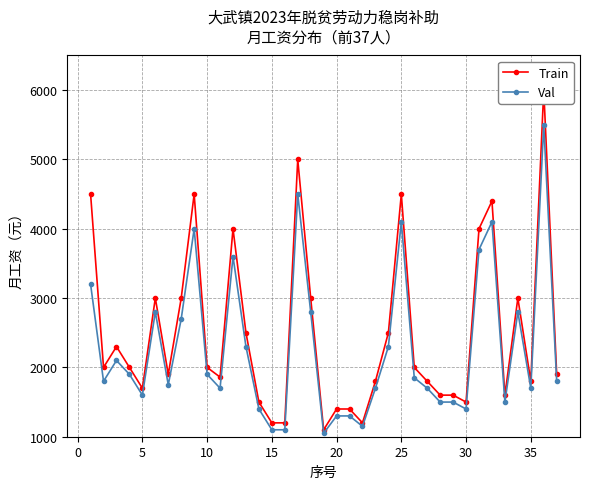

How many interior local valleys does the Train series have?

9